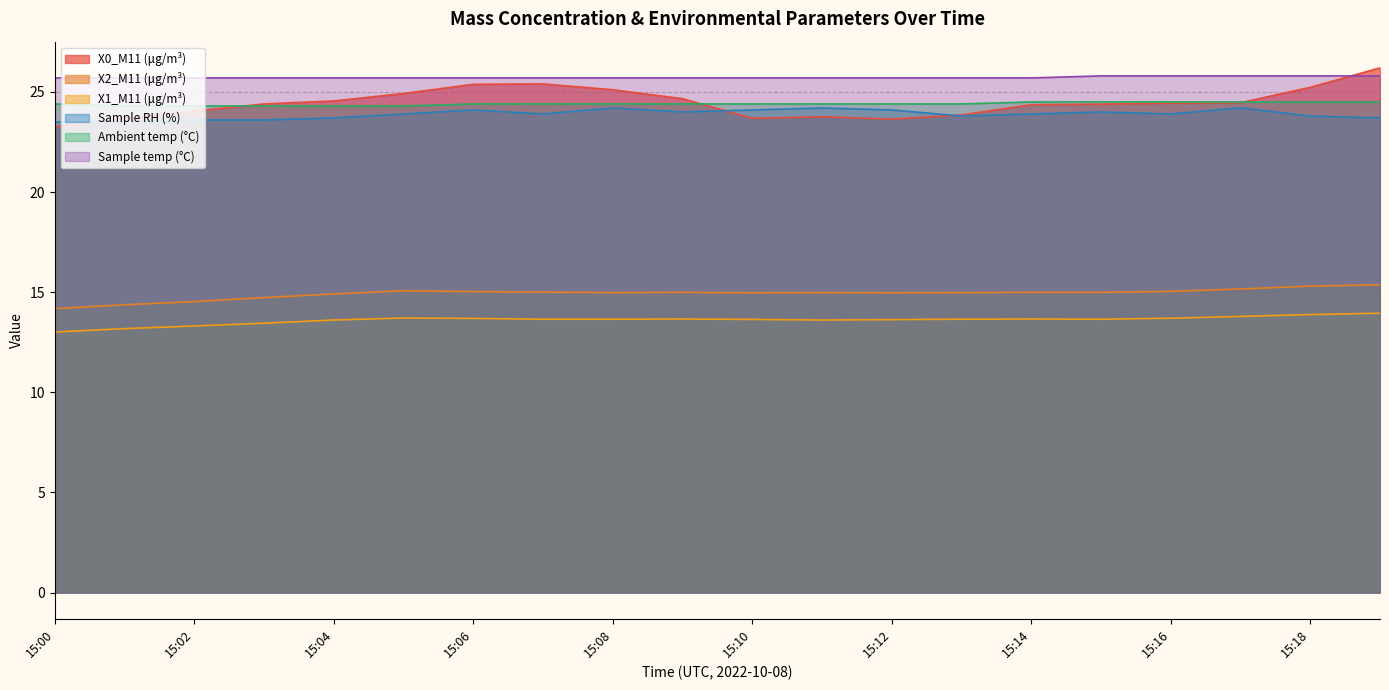

Which category has the lowest value in the Sample temp (°C) series?

15:00